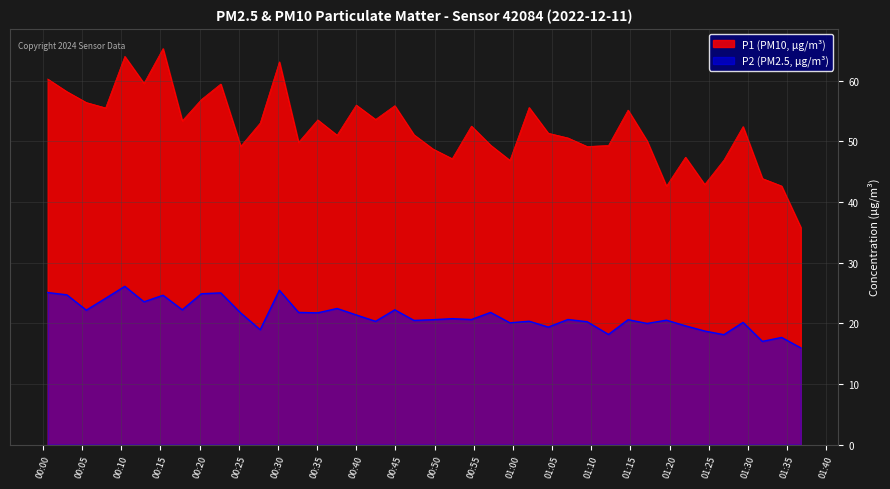

At how many categories does at least one series exceed 33?

40